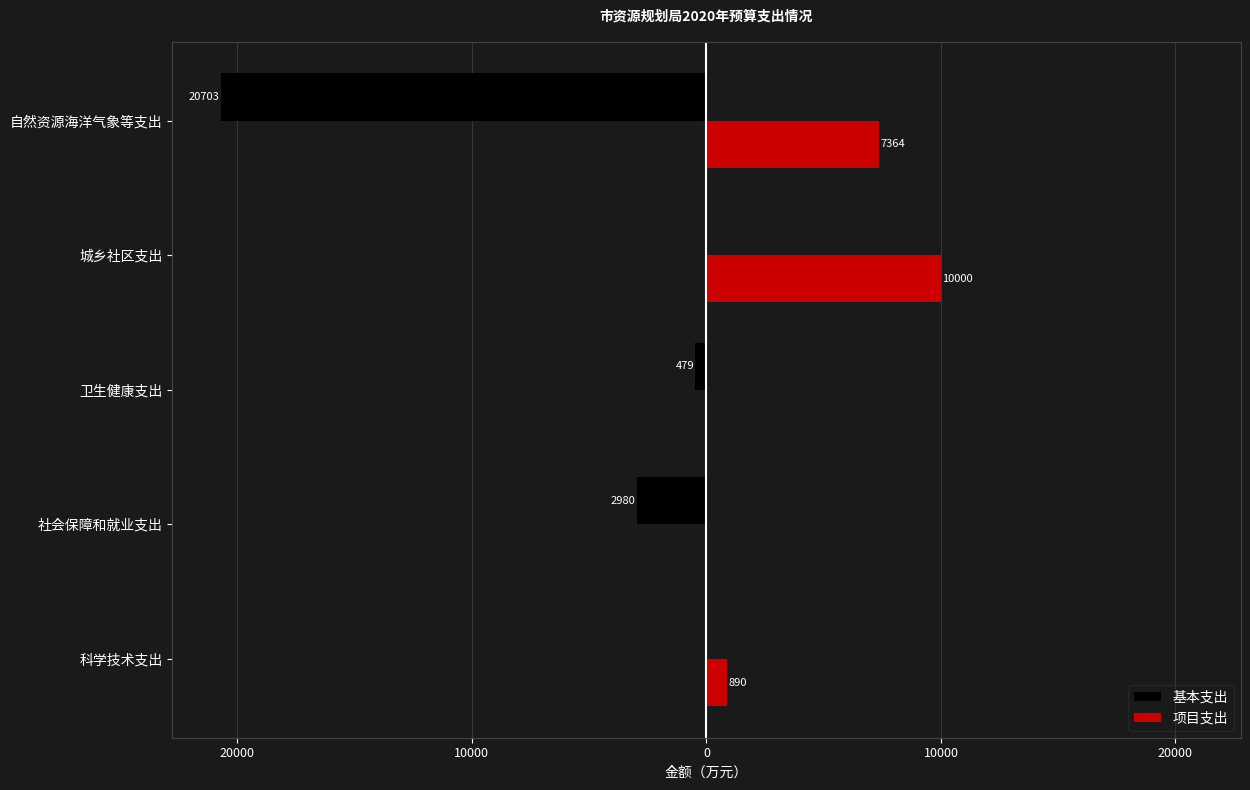

What are all the series names shown in the legend?

基本支出, 项目支出